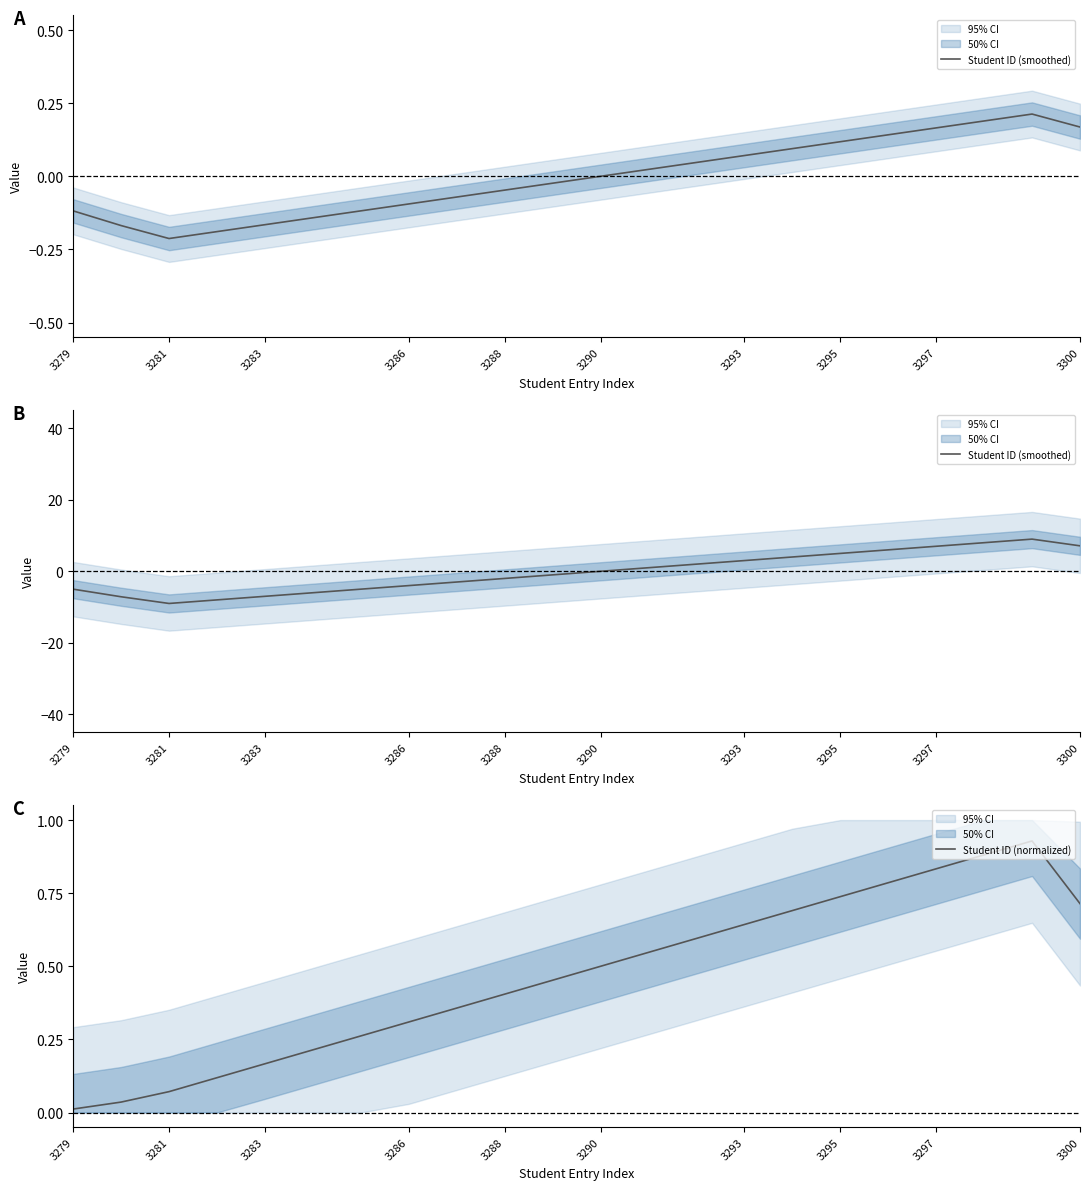

What is the value of the Student ID (normalized) point at the 5th from the left?

0.2